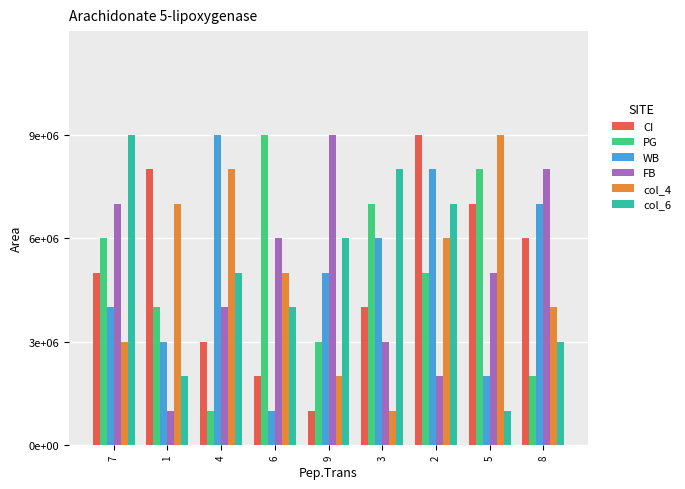

Reading left to right, extract all data points from this chart.

CI: 5000000	8000000	3000000	2000000	1000000	4000000	9000000	7000000	6000000
PG: 6000000	4000000	1000000	9000000	3000000	7000000	5000000	8000000	2000000
WB: 4000000	3000000	9000000	1000000	5000000	6000000	8000000	2000000	7000000
FB: 7000000	1000000	4000000	6000000	9000000	3000000	2000000	5000000	8000000
col_4: 3000000	7000000	8000000	5000000	2000000	1000000	6000000	9000000	4000000
col_6: 9000000	2000000	5000000	4000000	6000000	8000000	7000000	1000000	3000000